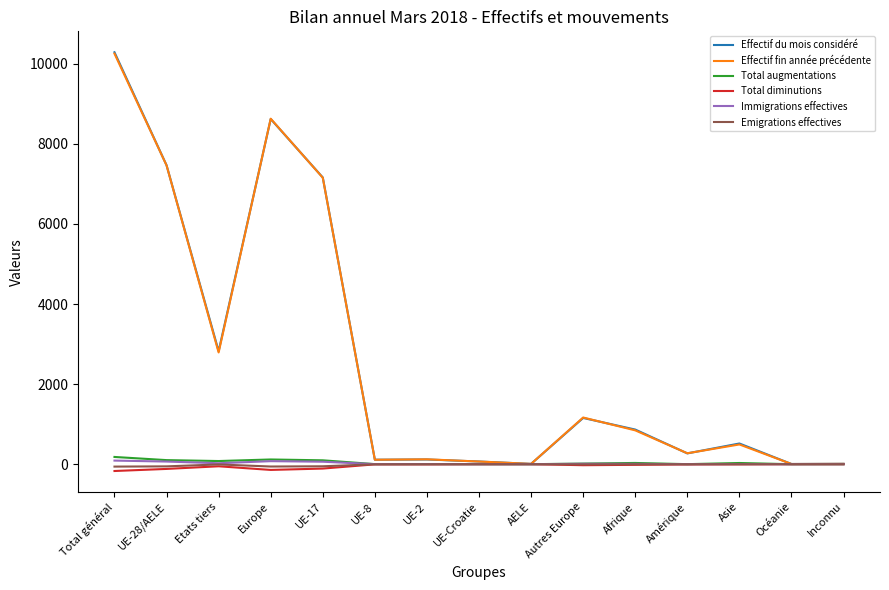

Is the value of Effectif fin année précédente at Amérique greater than the value of Emigrations effectives at Amérique?

Yes